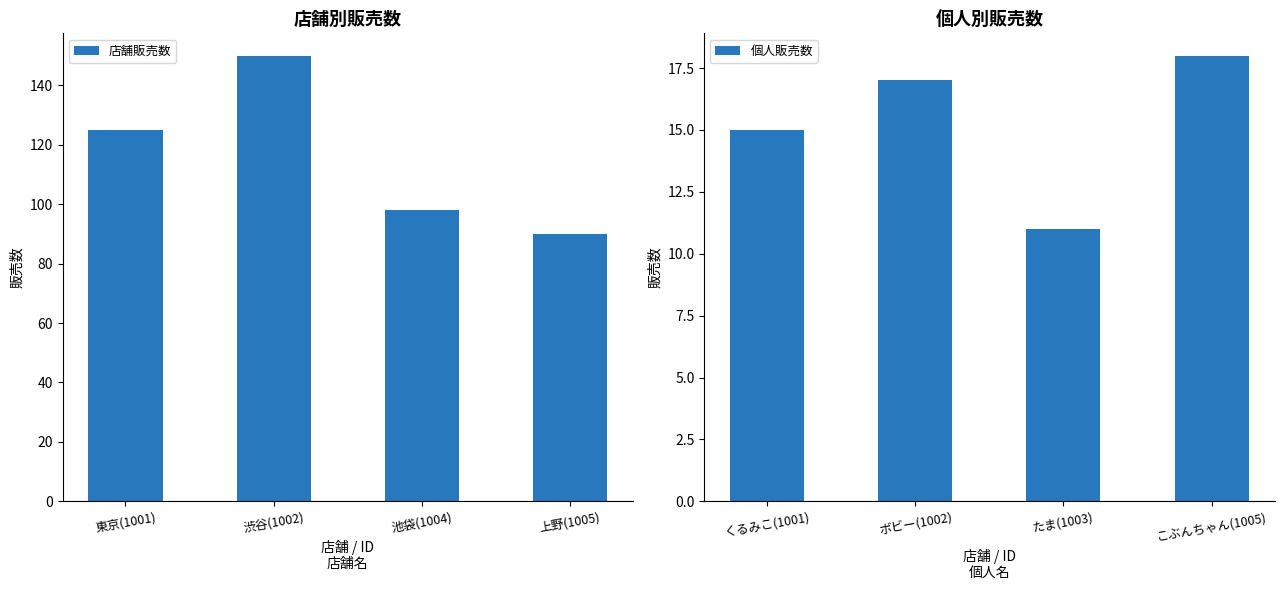

Is it true that 店舗販売数 equals 36 at 渋谷(1002)?

False